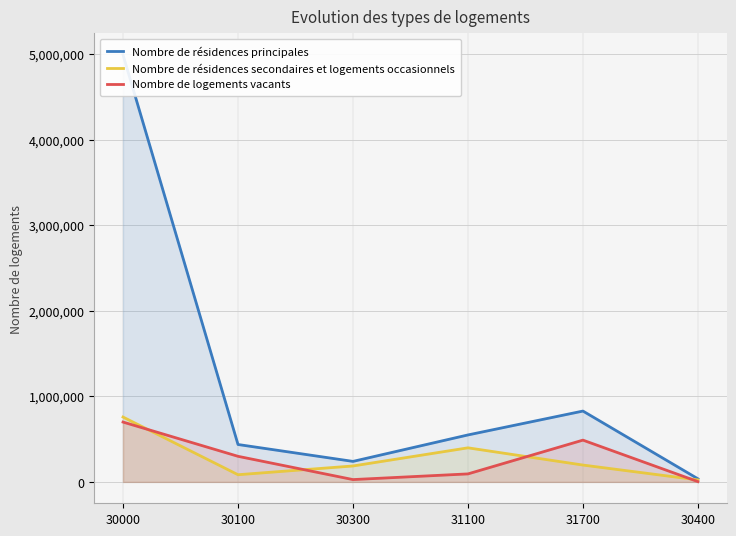

At which category is the sum across all series the highest?

30000